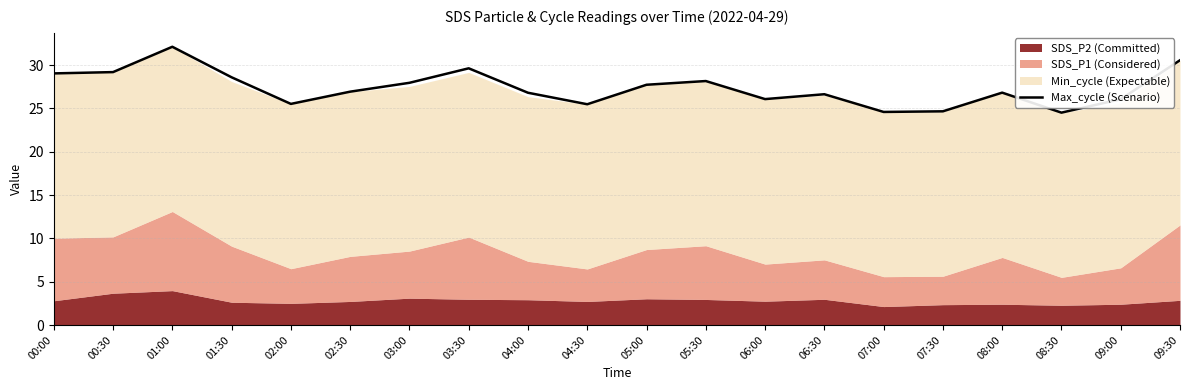

What position from the right is 09:00?

2